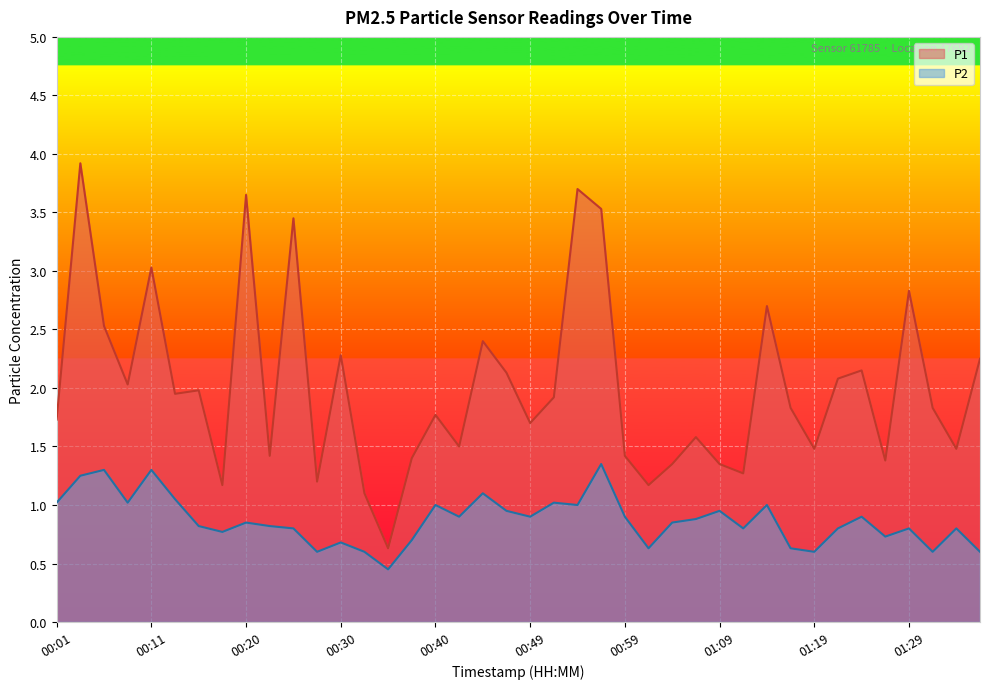

True or false: P1 and P2 intersect in this chart.

False